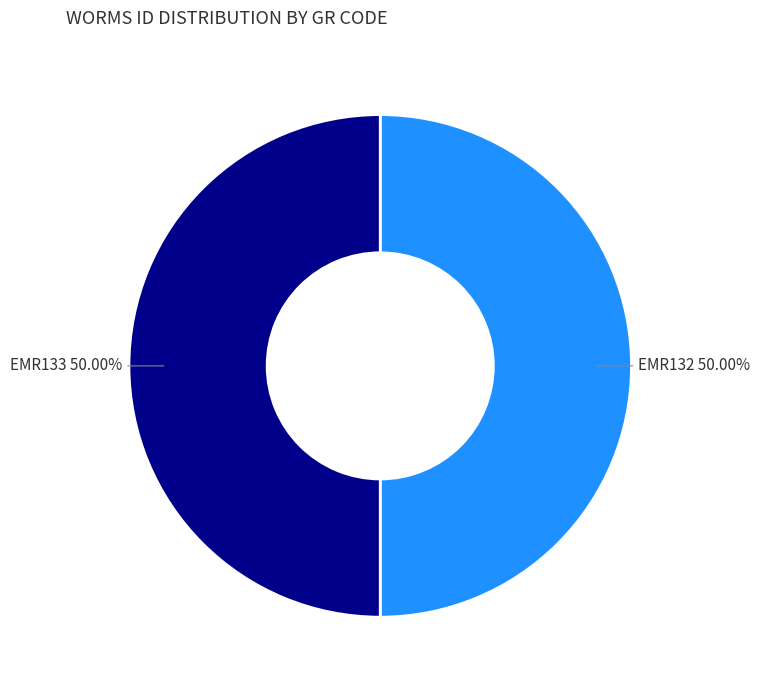

How many segments does this pie chart have?

2